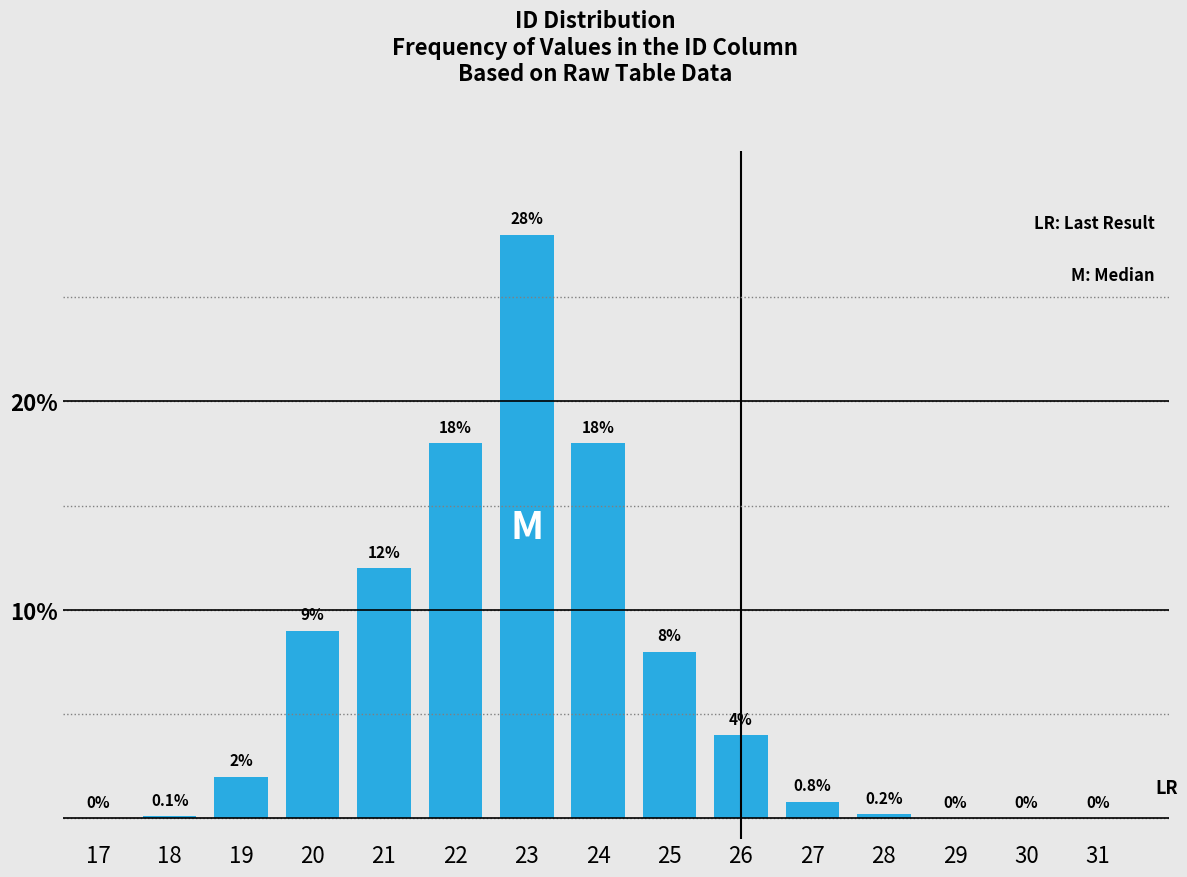

Reading left to right, transcribe all the data shown in this chart.

17=0.0	18=0.1	19=2.0	20=9.0	21=12.0	22=18.0	23=28.0	24=18.0	25=8.0	26=4.0	27=0.8	28=0.2	29=0.0	30=0.0	31=0.0